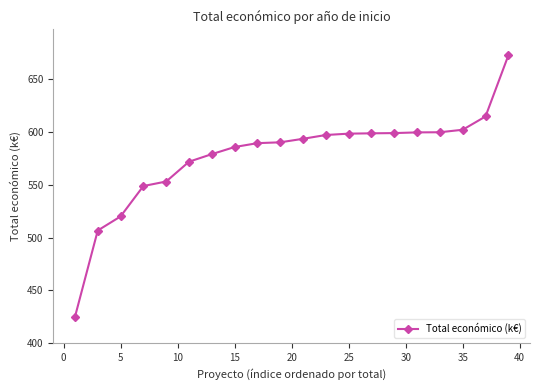

What is the value of the 5th point from the left?

553.2